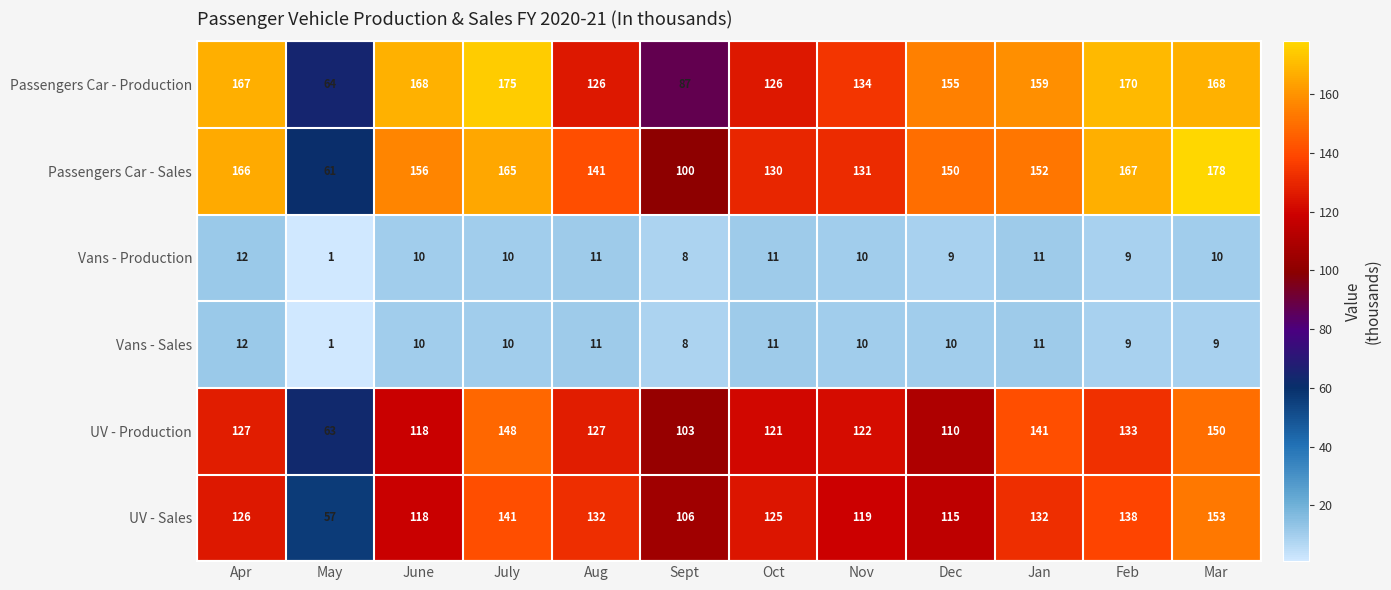

List the labels in order of Passengers Car - Sales value, largest first.

Mar, Feb, Apr, July, June, Jan, Dec, Aug, Nov, Oct, Sept, May